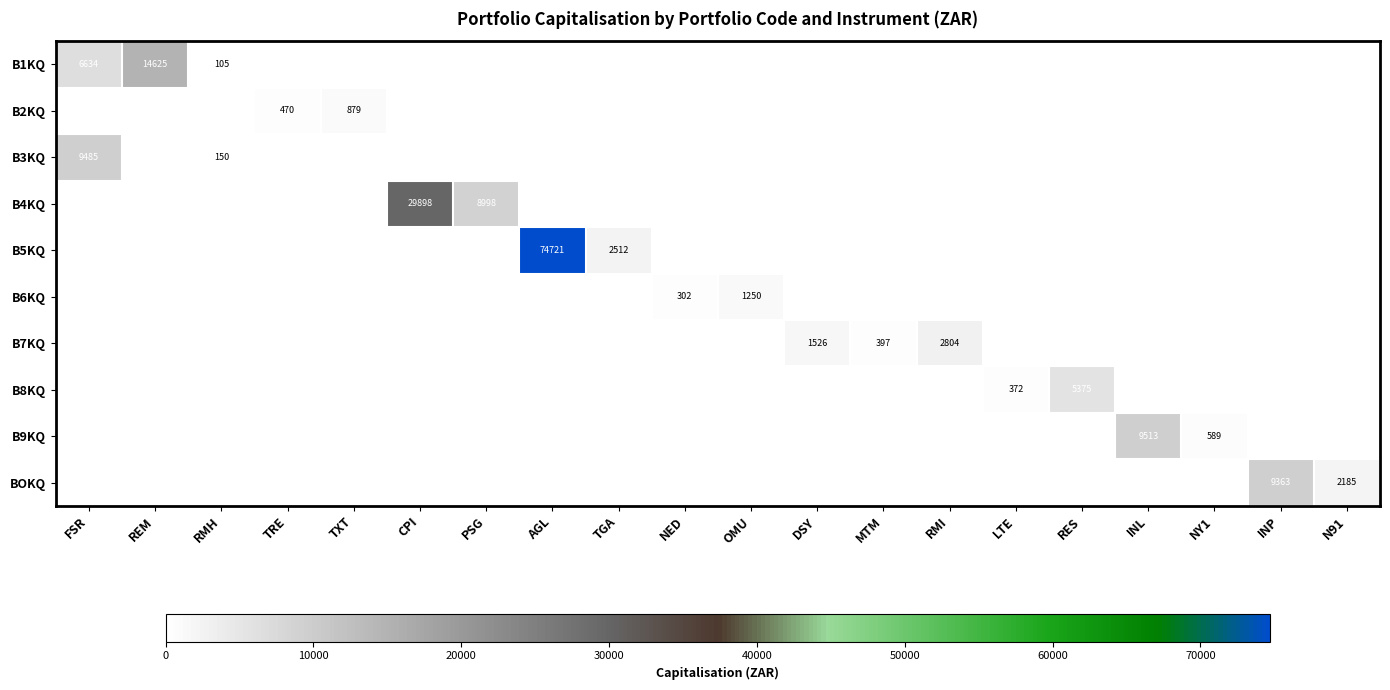

Is it true that B3KQ equals 3160 at FSR?

False